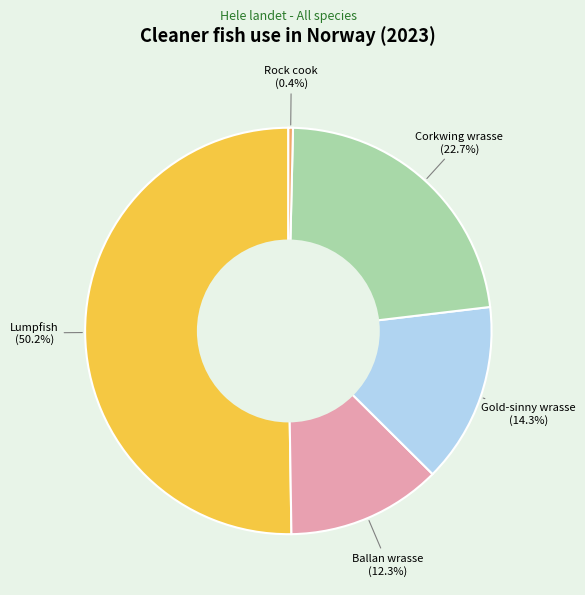

How many segments does this pie chart have?

5